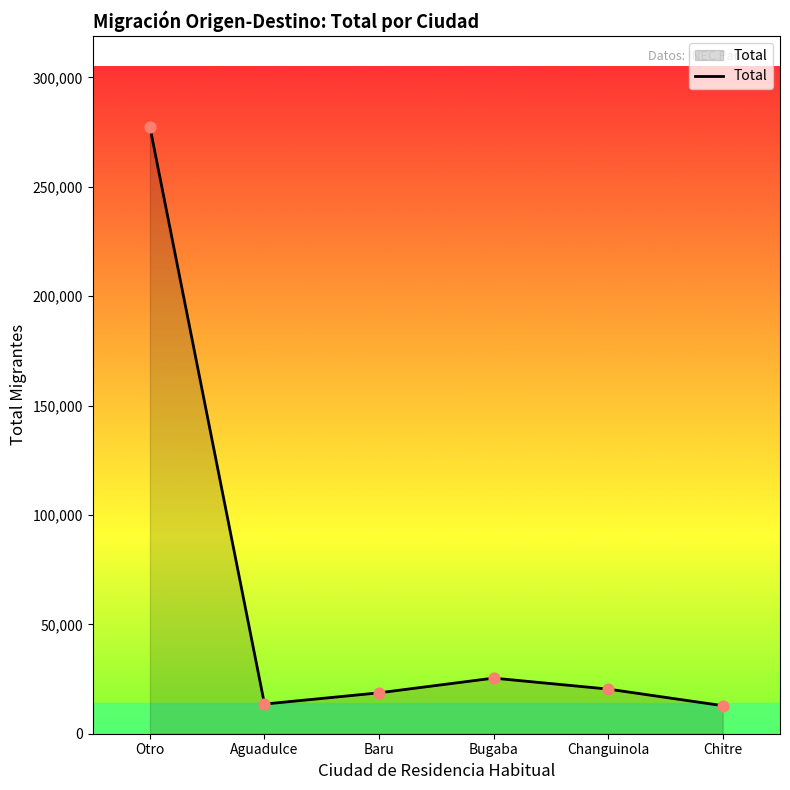

Which has a higher value, Otro or Baru?

Otro